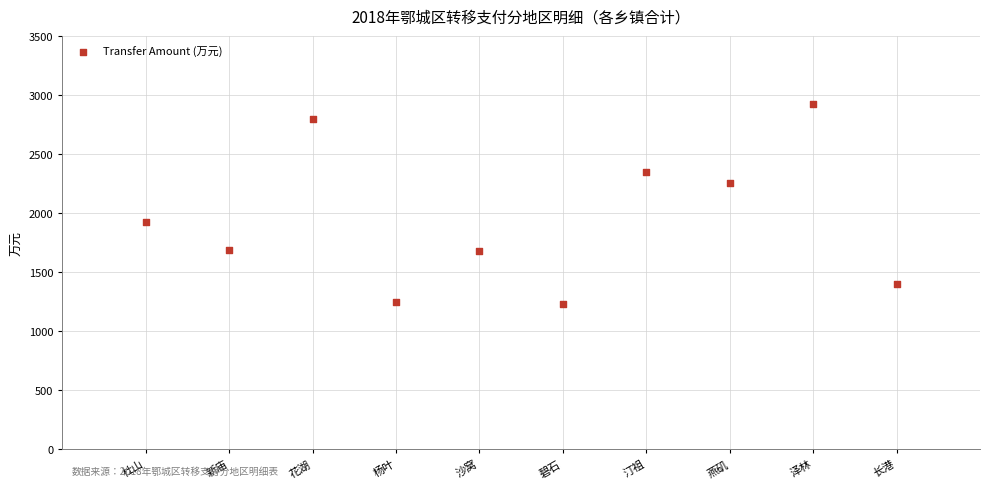

What is the average Y value?

1948.2